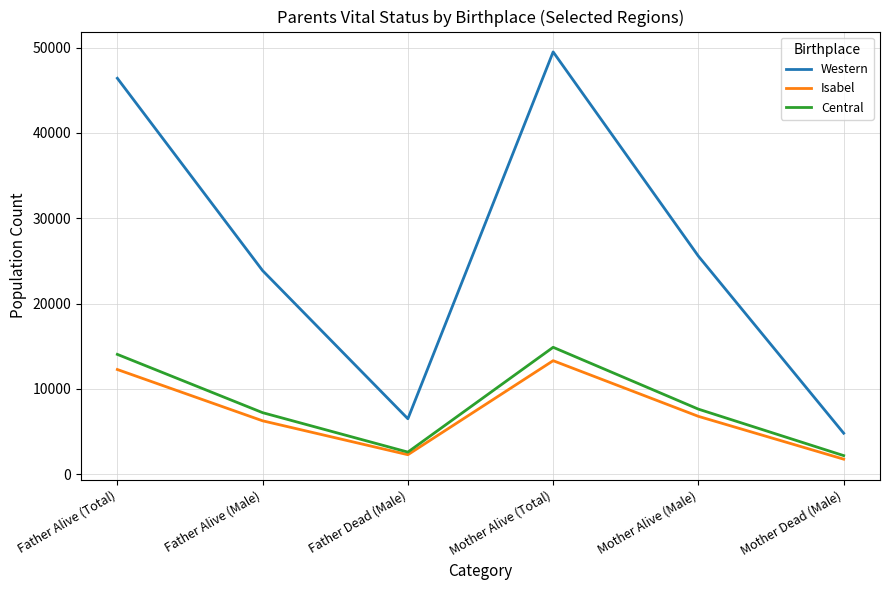

True or false: Western and Isabel cross at least once.

False